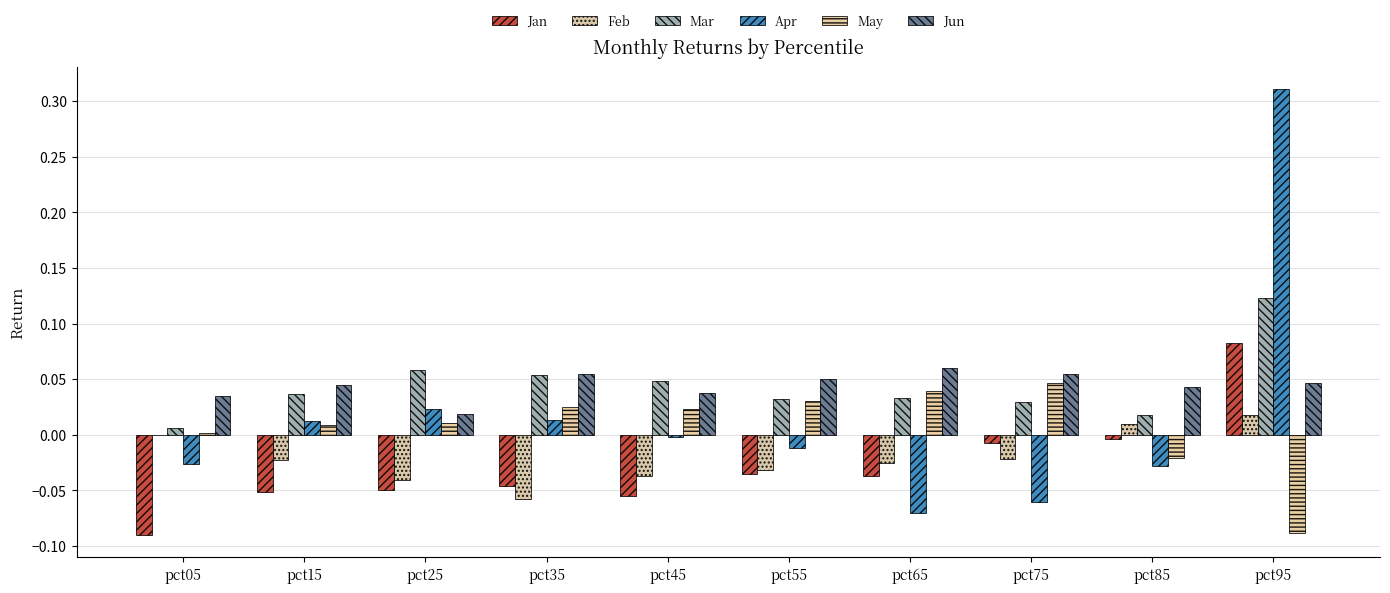

At pct75, list the series in order from smallest to largest.

Apr, Feb, Jan, Mar, May, Jun